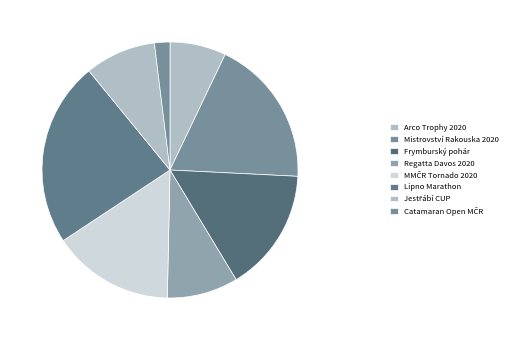

Is it true that Jestřábí CUP is 9% of the pie?

True